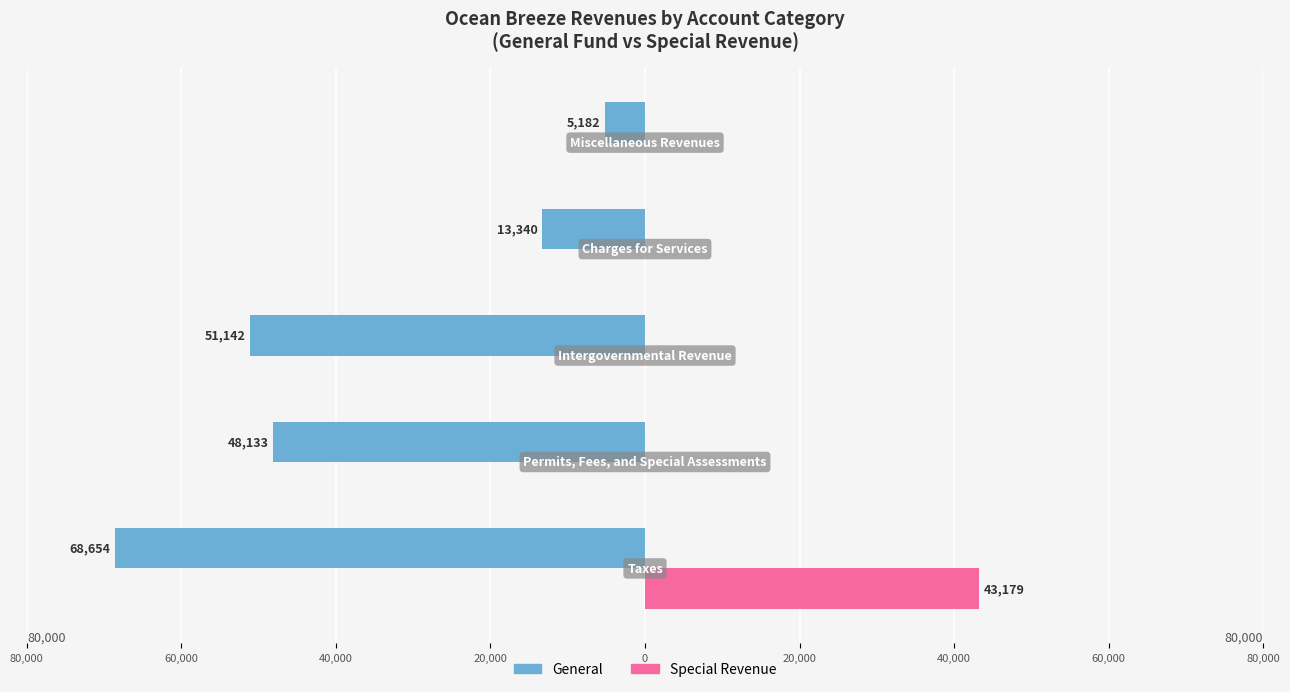

What are all the series names shown in the legend?

General, Special Revenue